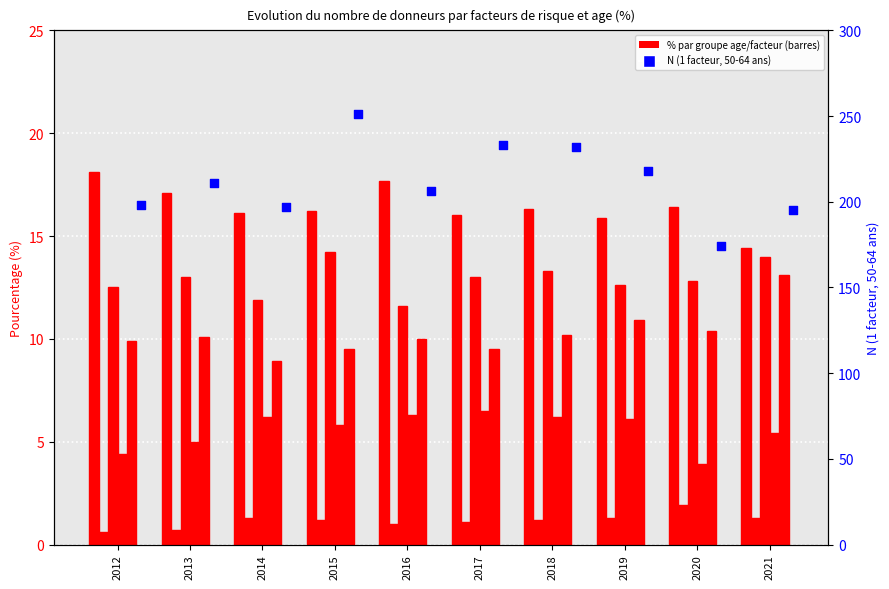

At which category is the sum across all series the highest?

2015